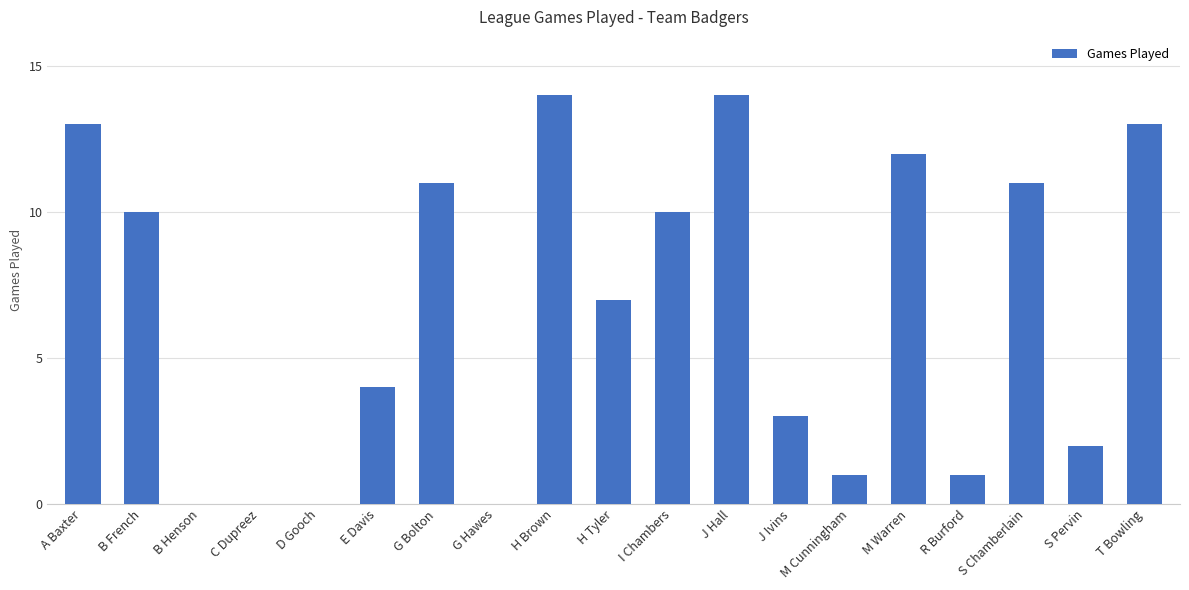

Are the bars grouped side by side (vs. stacked)?

No